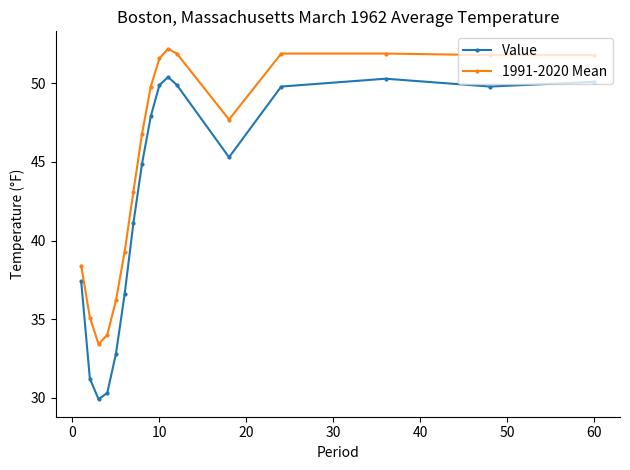

True or false: 1991-2020 Mean and Value cross at least once.

False